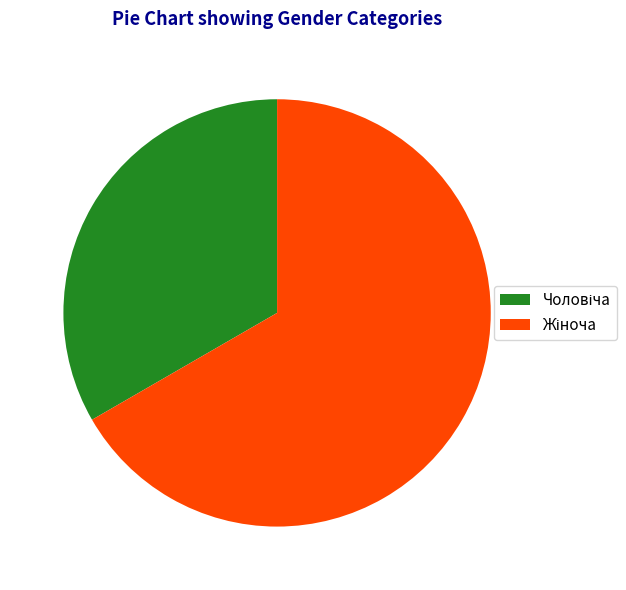

Is there any slice that represents more than half of the pie?

Yes